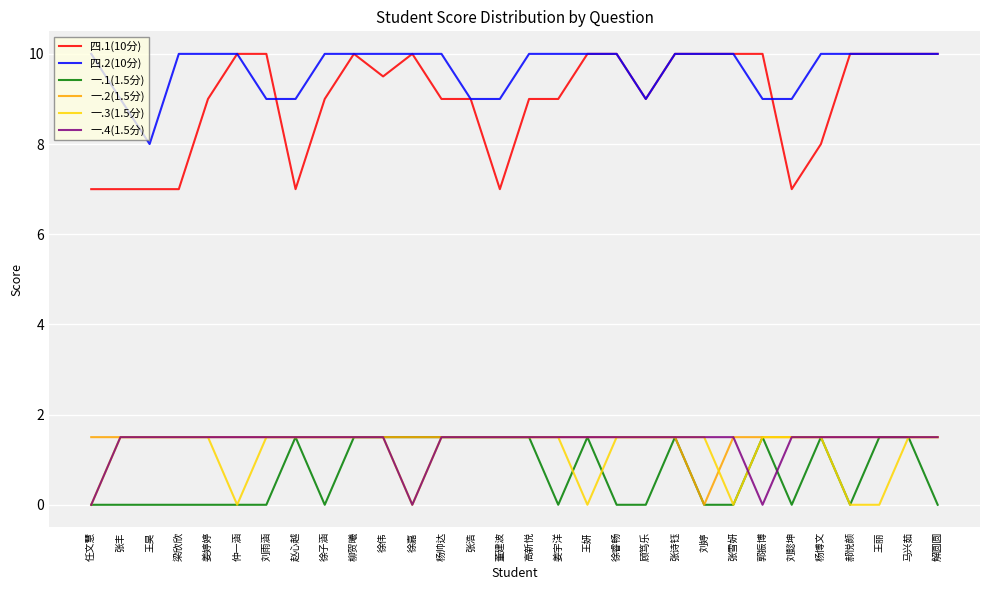

True or false: 四.2(10分) and 一.1(1.5分) cross at least once.

False